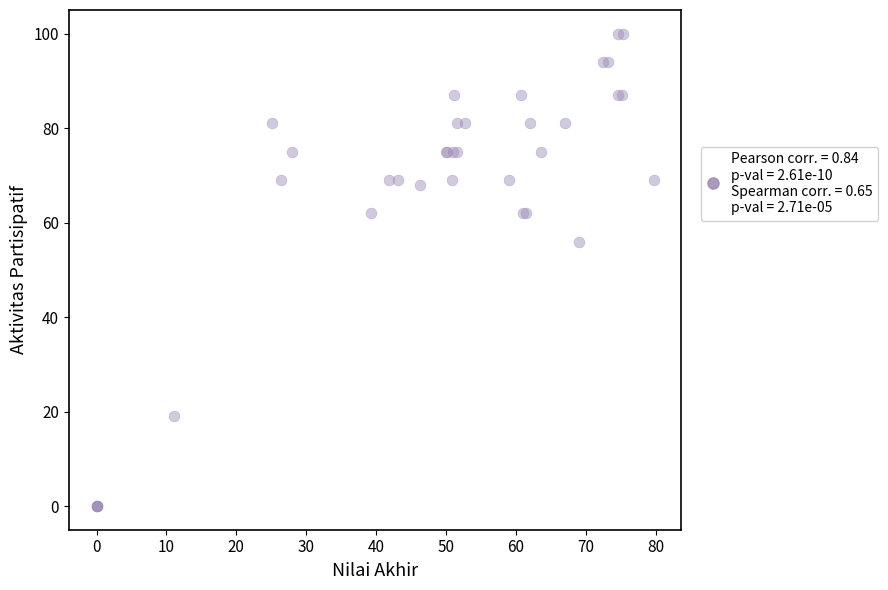

What Y value in the scatter plot is closest to 50?

56